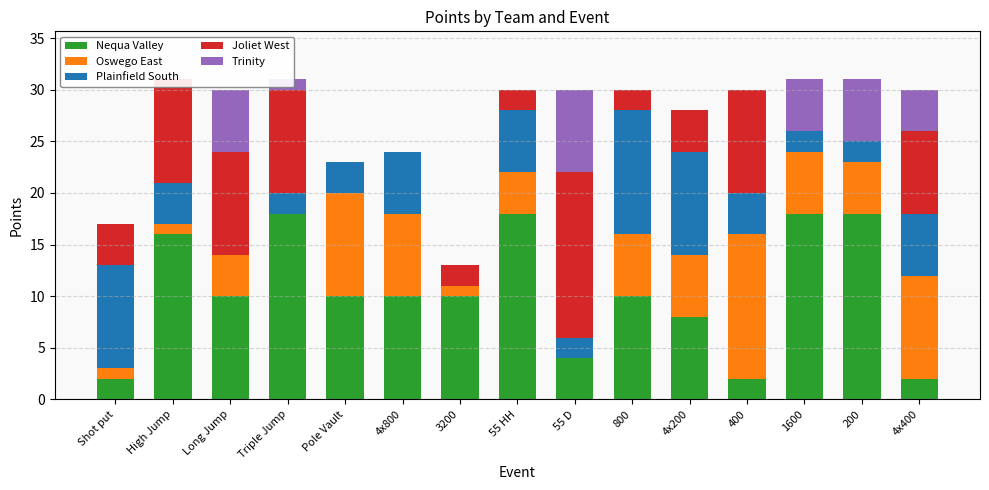

Which series has the largest total across all categories?

Nequa Valley